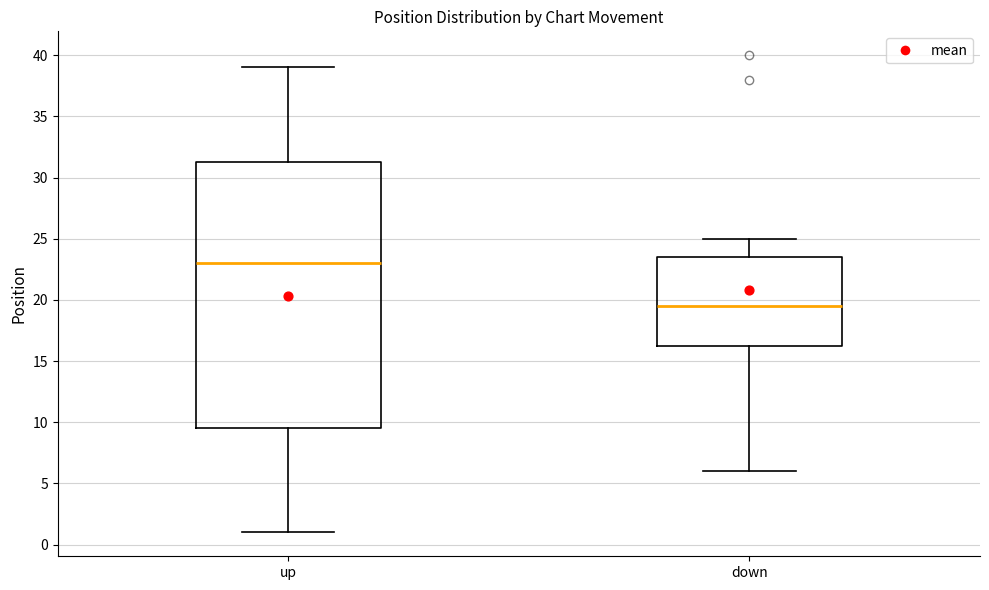

Where is the lower edge of the box for up on the y-axis? The values are not printed on the chart, so give them approximately, as read against the axis.

9.5